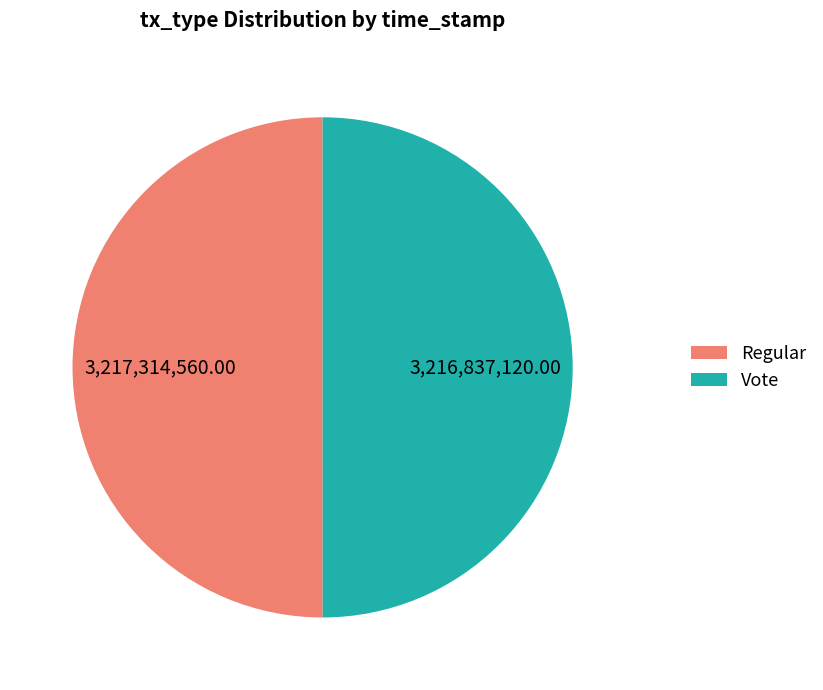

Is the sum of Vote and Regular greater than half?

Yes